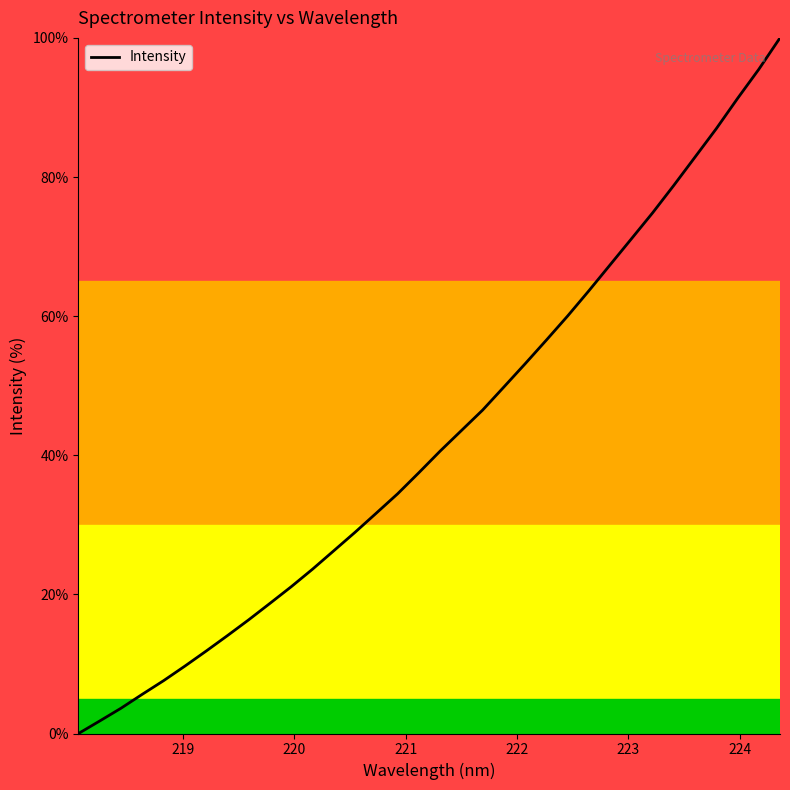

What is the sum of all values?

1455.5